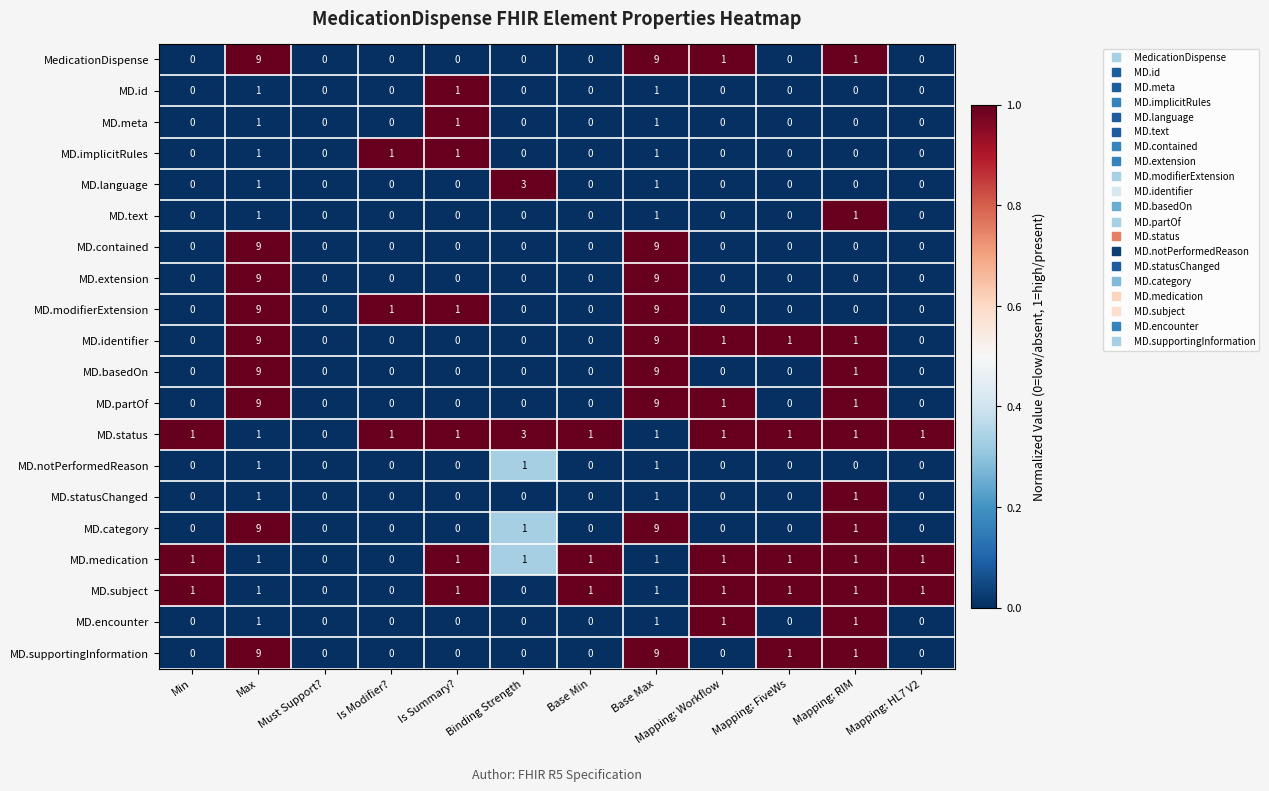

Which series has the largest total across all categories?

MD.identifier